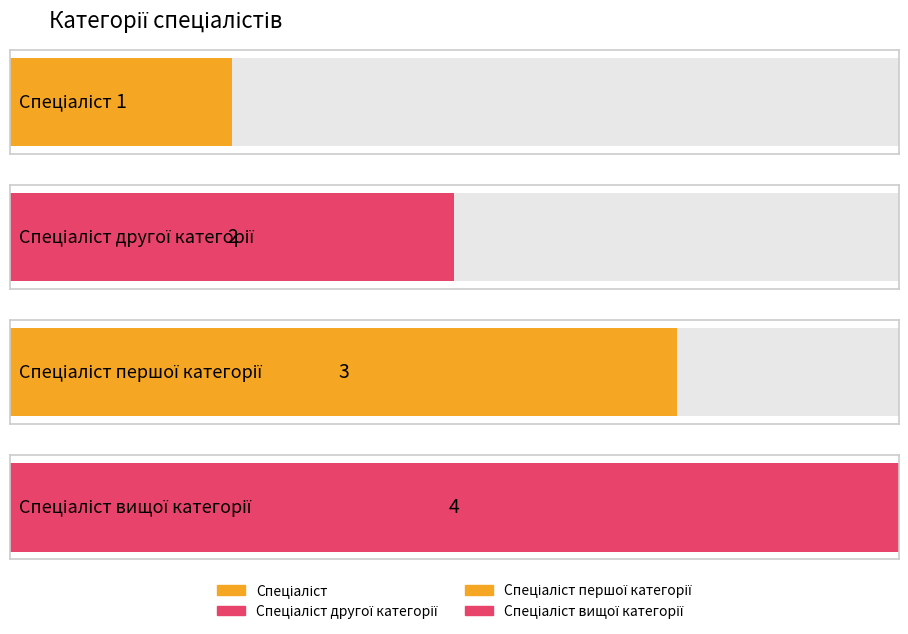

Are the bars horizontal?

Yes